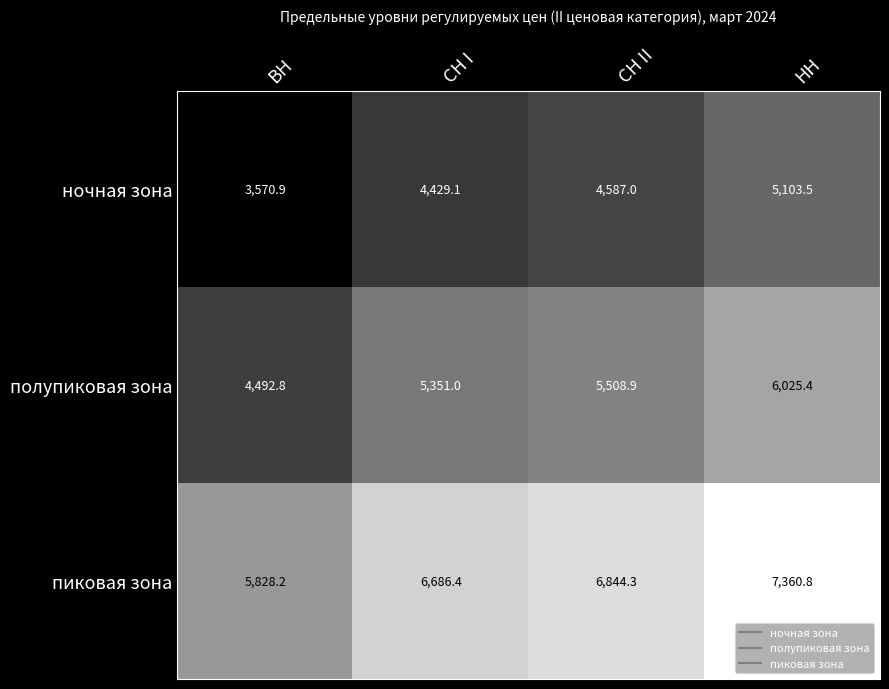

At which category does the chart reach its minimum across all series?

ВН